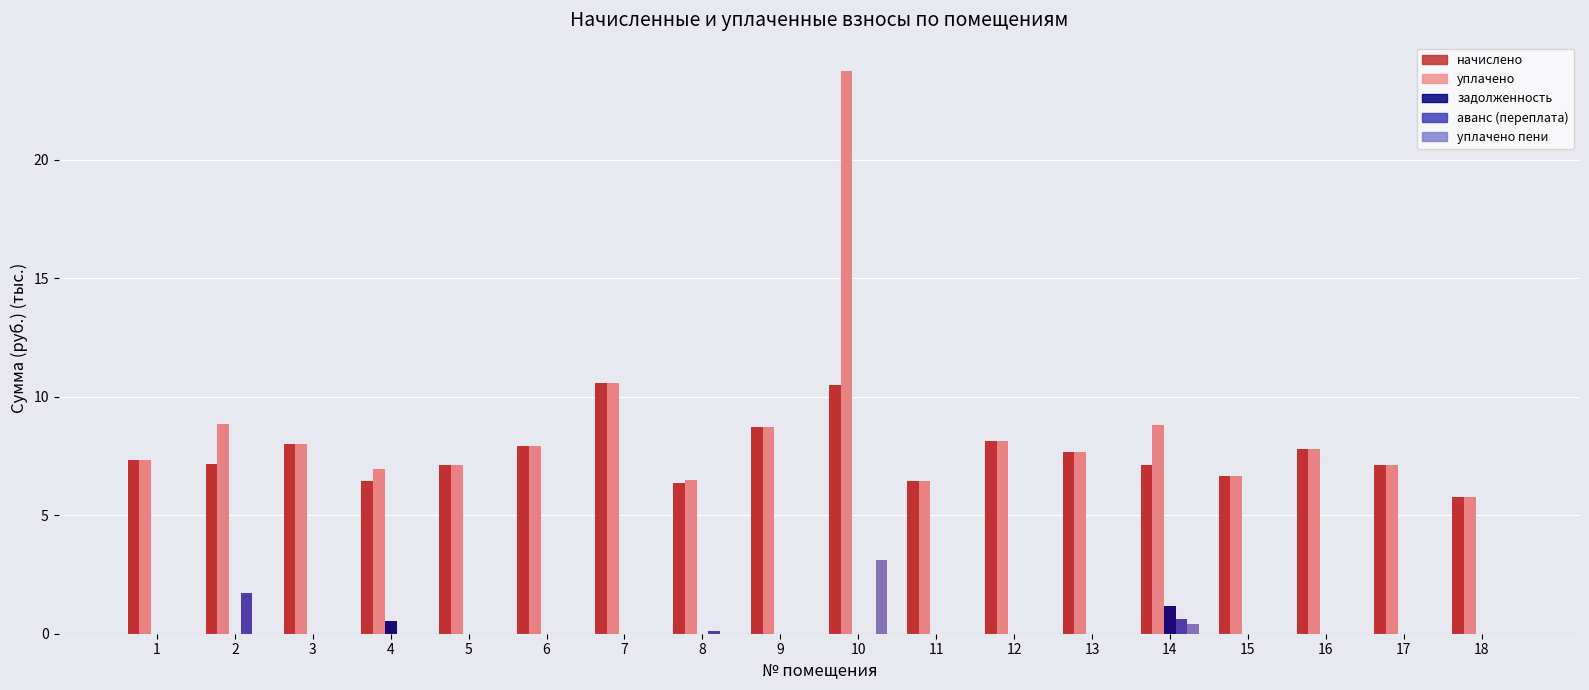

Are the bars horizontal?

No